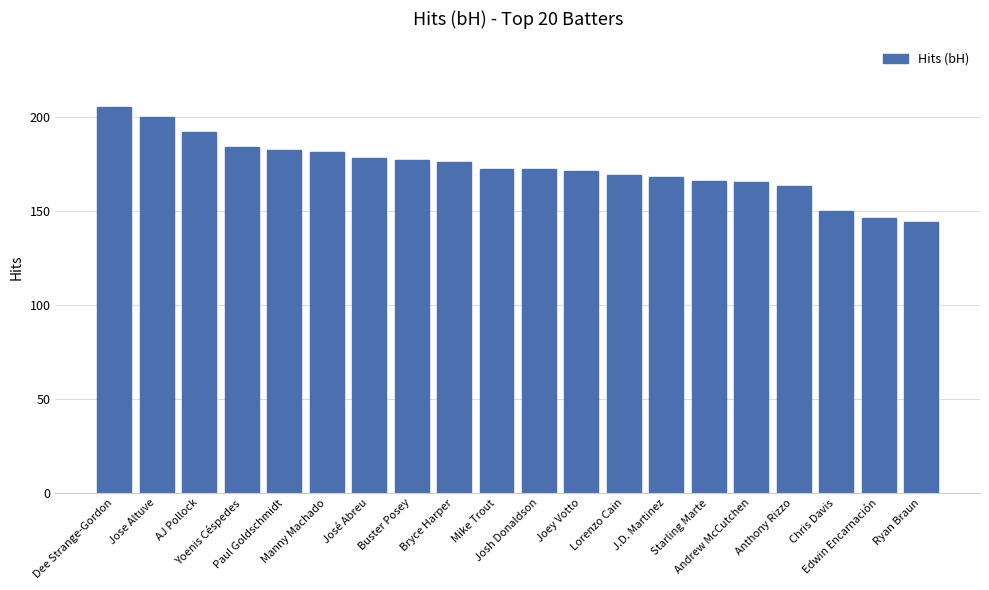

What is the label of the 16th bar from the right?

Paul Goldschmidt